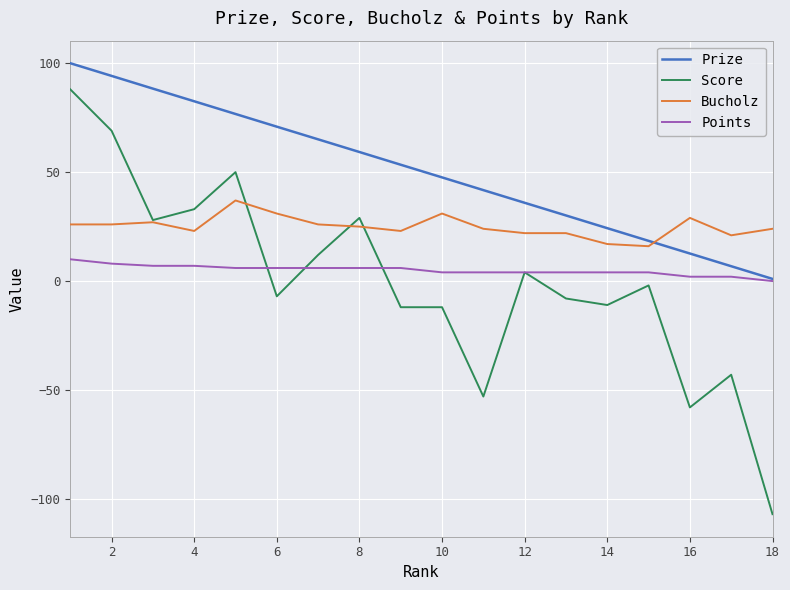

What is the difference between the maximum and second lowest values in the Points series?

8.0